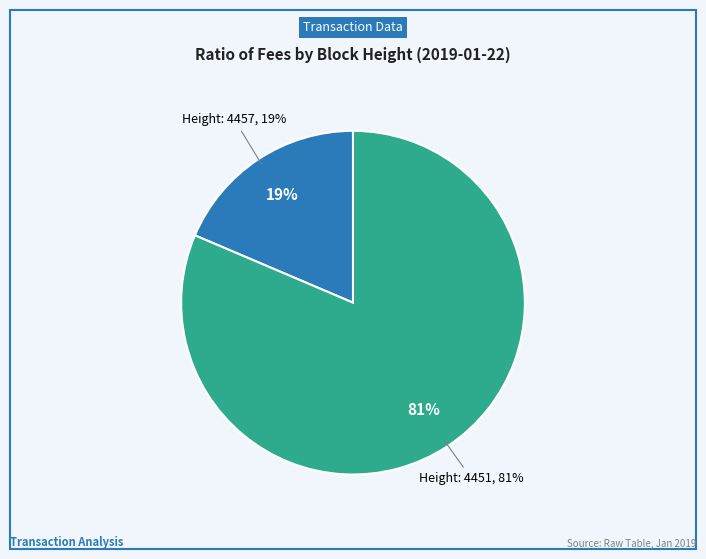

Between Height: 4457 and Height: 4451, which is larger?

Height: 4451